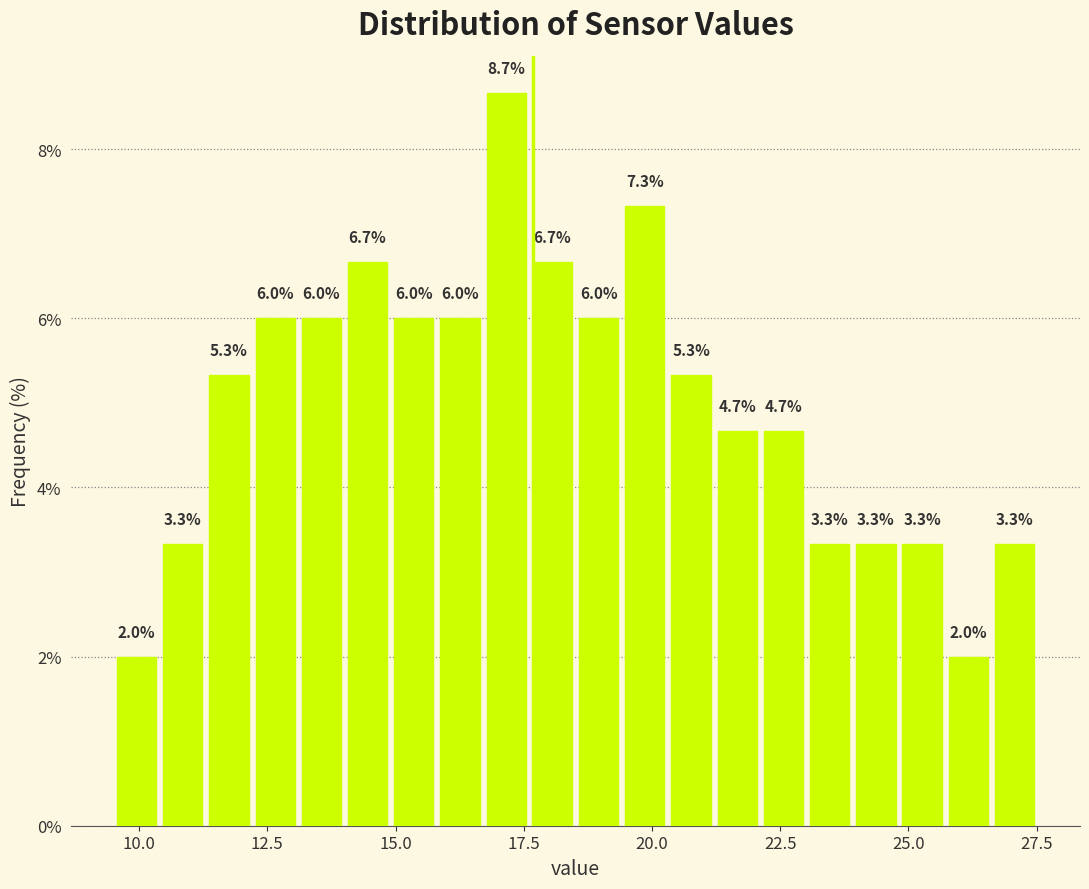

Read against the x-axis, roughly where is the centre of the tallest bar?

17.0